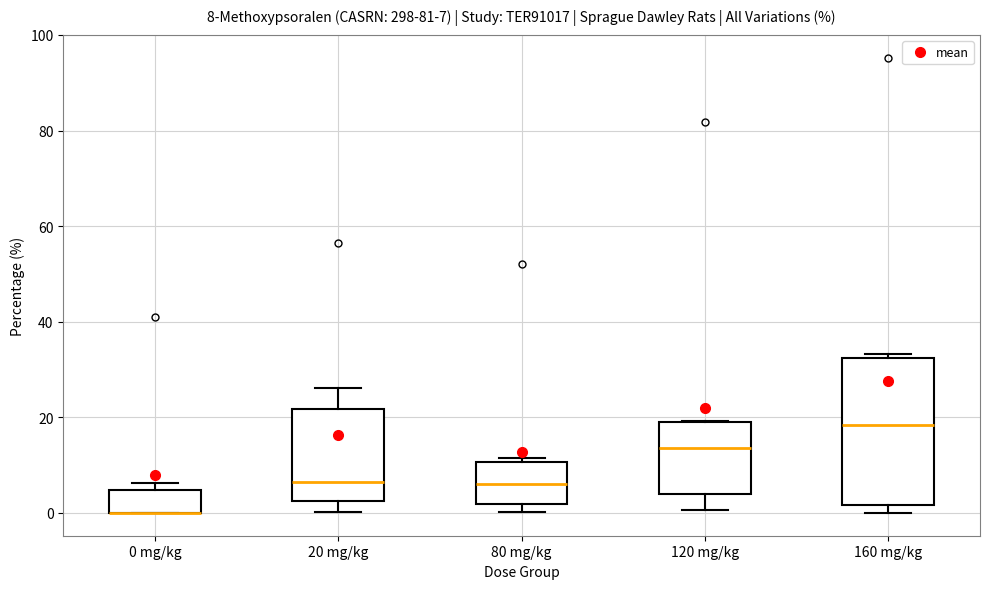

Comparing the boxes themselves (not the whiskers), which one is the tallest?

160 mg/kg